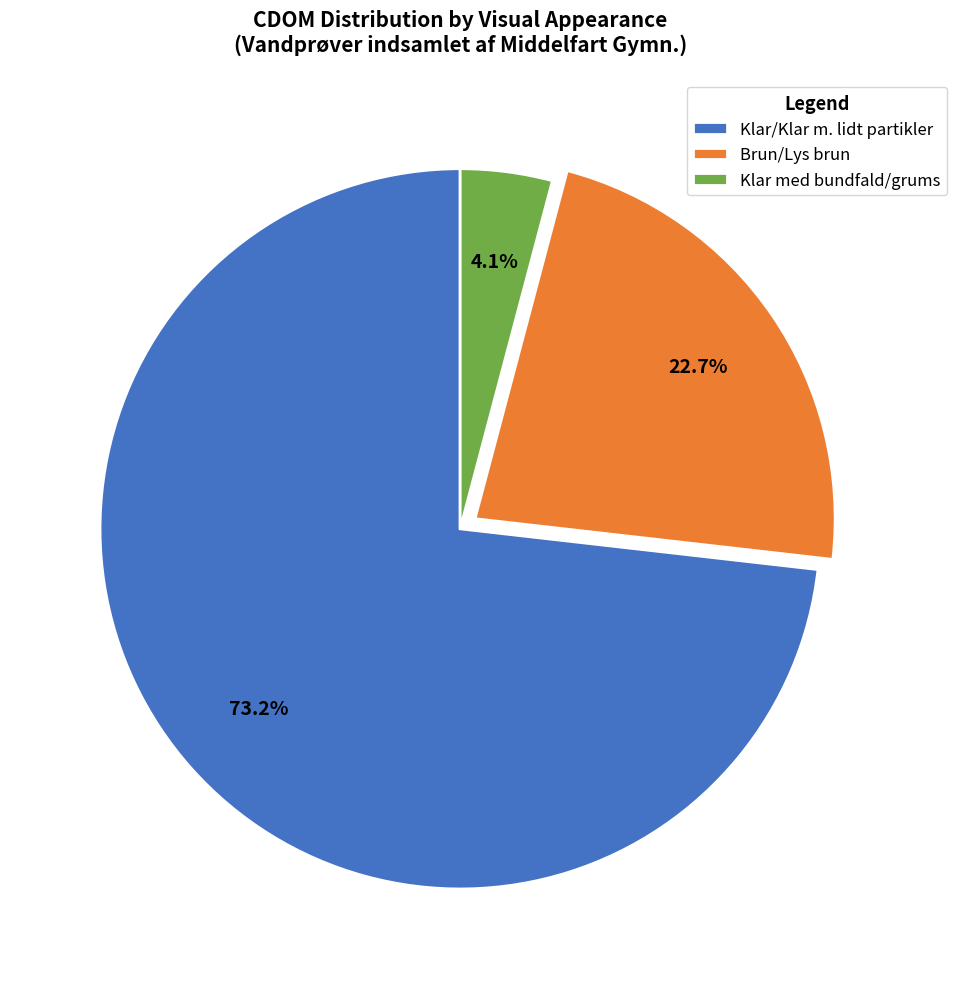

Combined, do Klar med bundfald/grums and Klar/Klar m. lidt partikler account for over 50%?

Yes